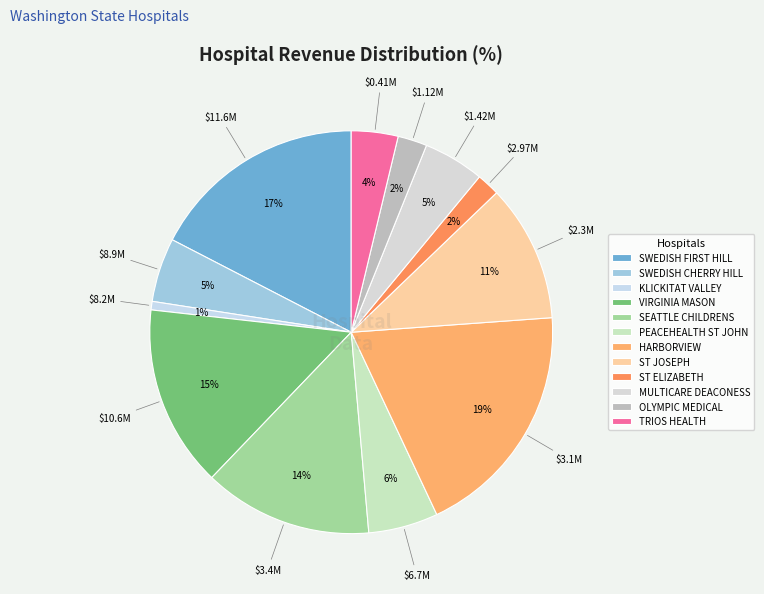

Which slice is the largest?

HARBORVIEW